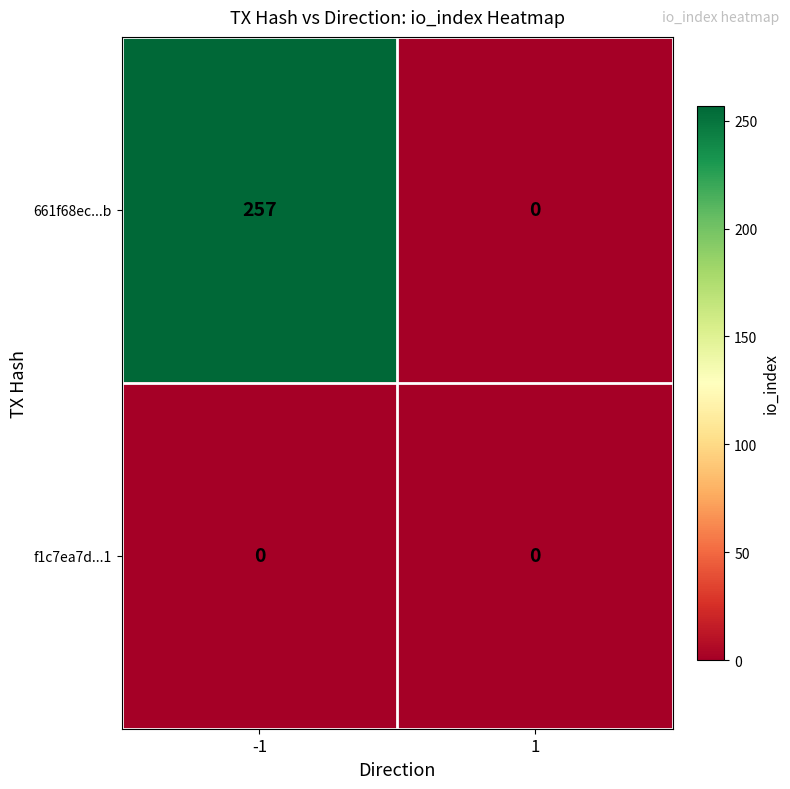

True or false: 661f68ec...b has a value of 69 at -1.

False